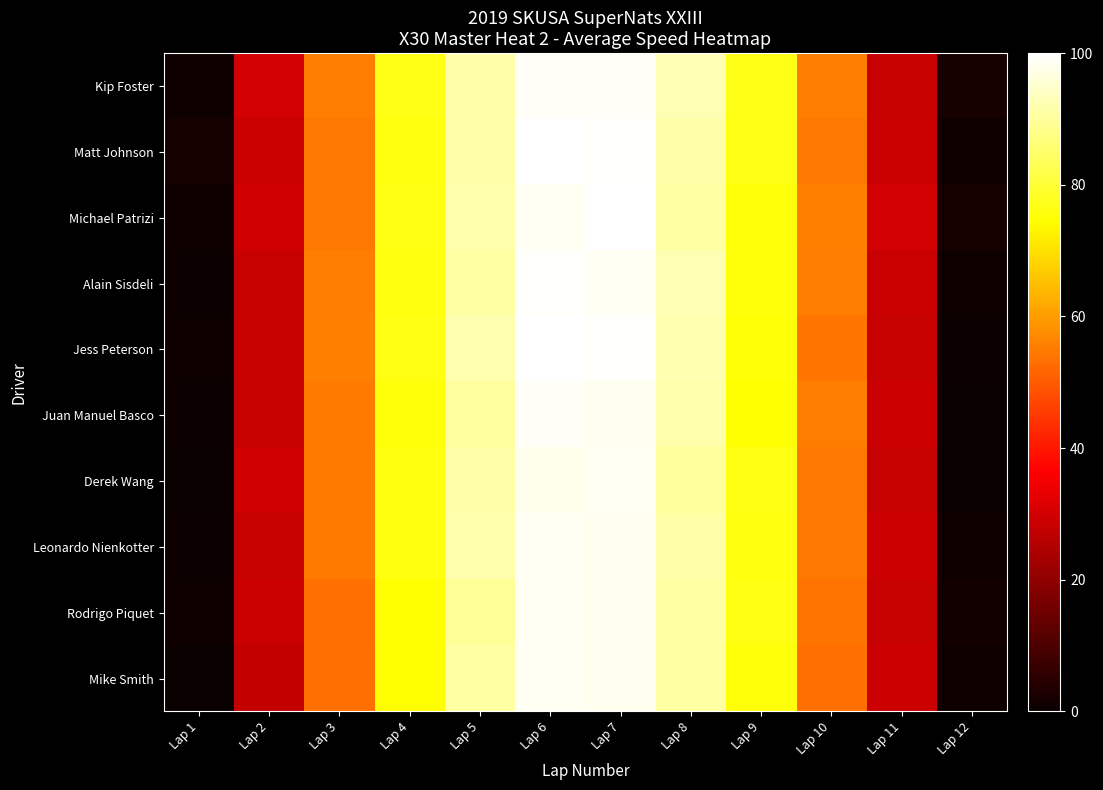

Which category has the highest value across all series?

Lap 6